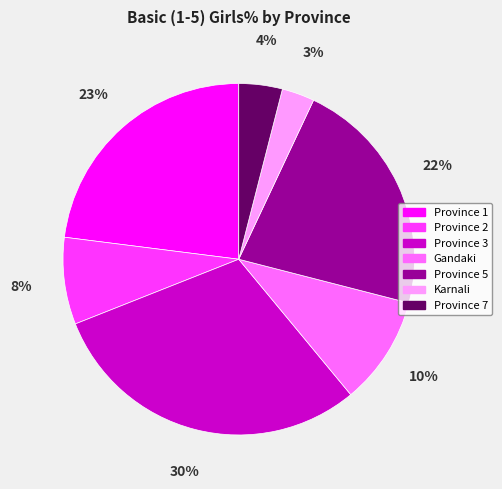

Rank the categories by value from highest to lowest.

Province 3, Province 1, Province 5, Gandaki, Province 2, Province 7, Karnali